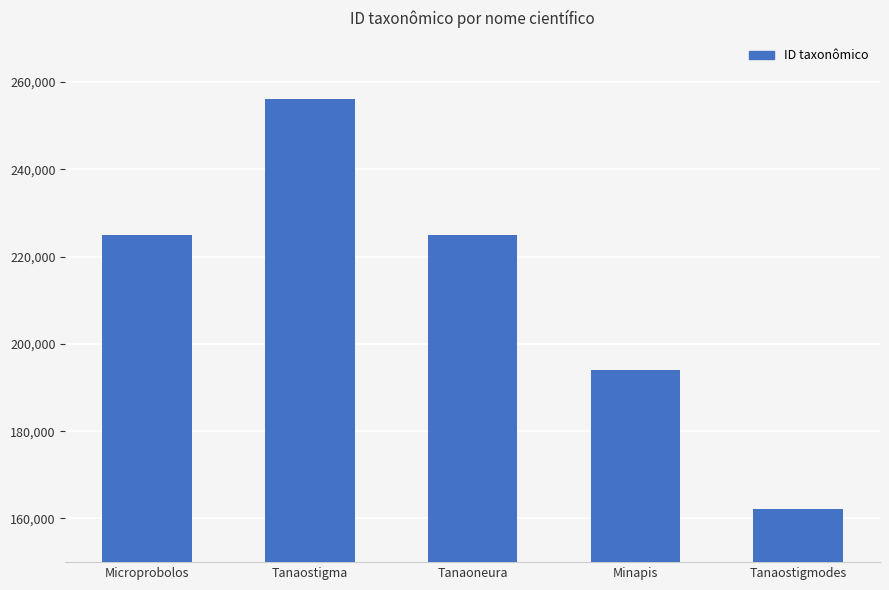

Count the number of categories in the chart.

5